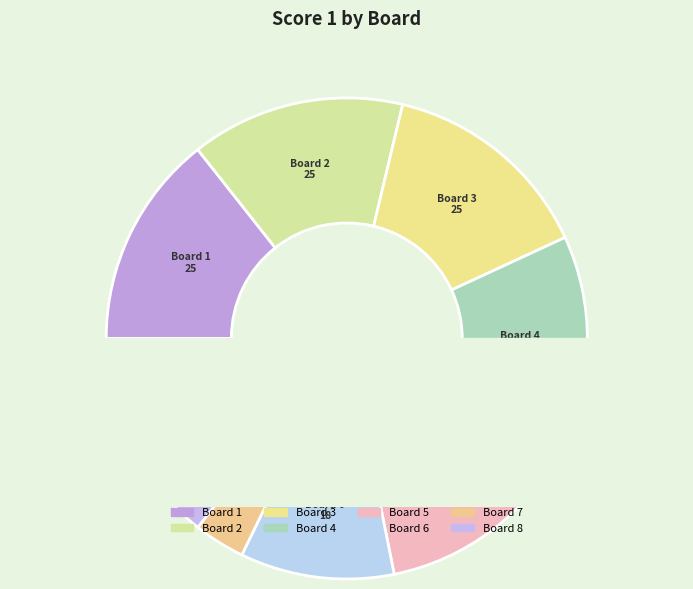

Between 3 and 1, which is larger?

3